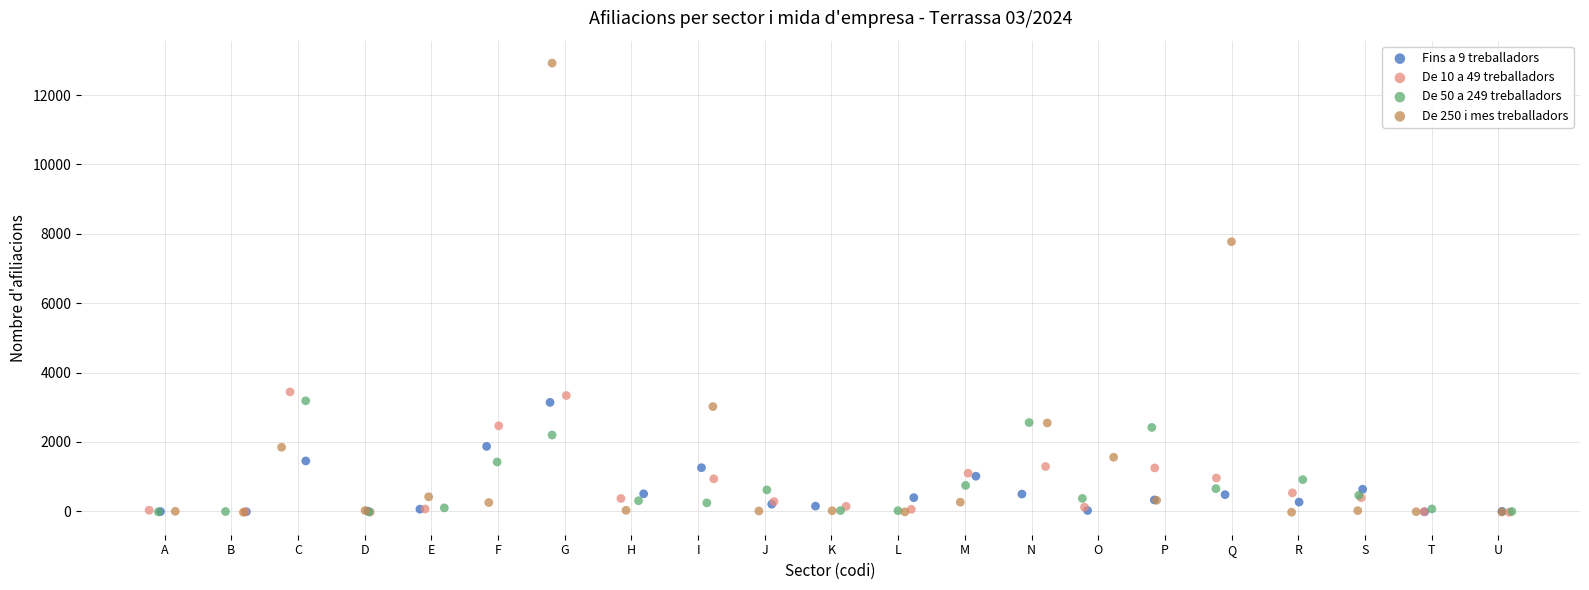

Which series reaches the maximum Y coordinate?

De 250 i mes treballadors